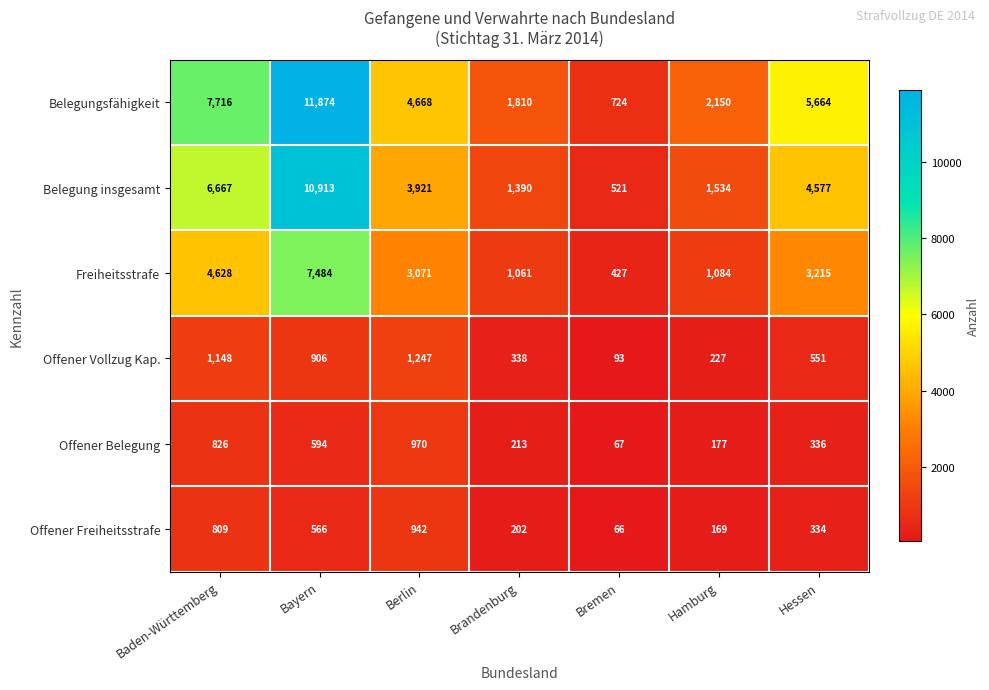

Which series has the largest range (max minus min)?

Belegungsfähigkeit